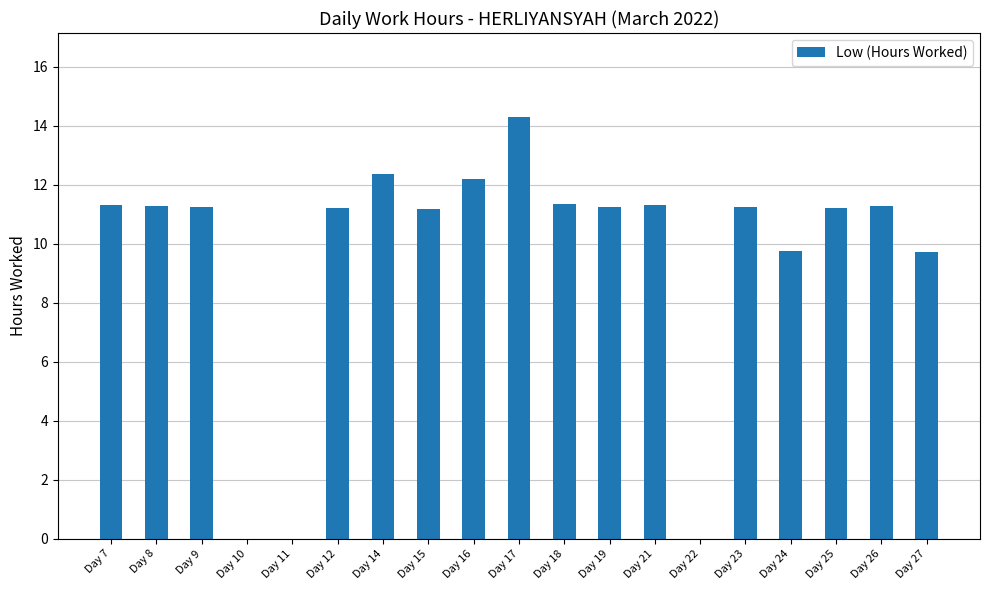

The chart shows a value of 14.3 at Day 17. True or false?

True